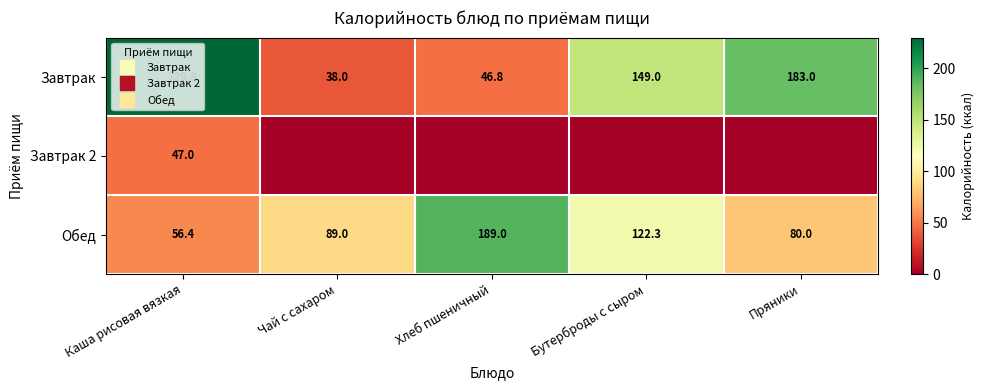

How many values in the Обед series are below 89?

2